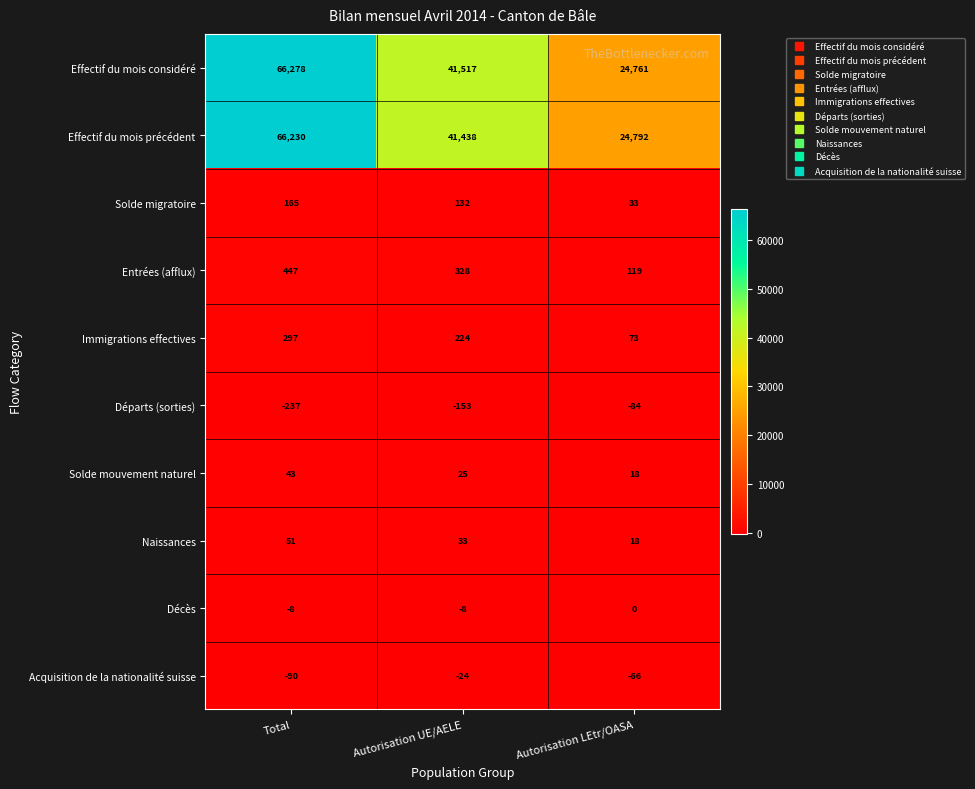

Read the Départs (sorties) value at Autorisation LEtr/OASA.

-84